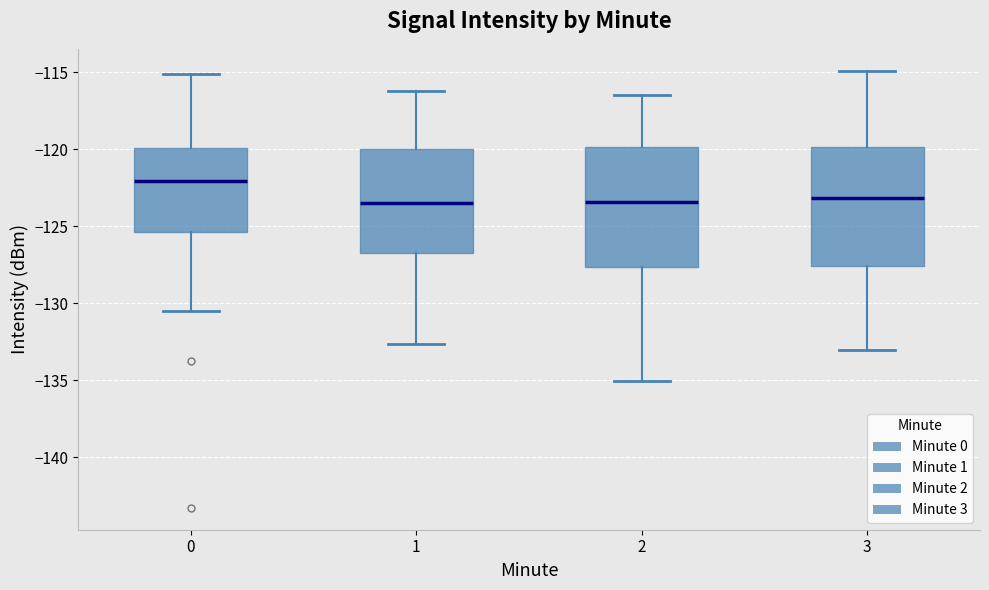

Reading left to right, transcribe this box plot: for each box, give where its median line is, the range the box spans, and where its two whiskers end, as read against the y-axis. The values are not printed on the chart, so give them approximately, as read against the axis.

0: median -122.0, box -125.5 to -120.0, whiskers -130.5 to -115.0
1: median -123.5, box -126.5 to -120.0, whiskers -132.5 to -116.0
2: median -123.5, box -127.5 to -120.0, whiskers -135.0 to -116.5
3: median -123.0, box -127.5 to -120.0, whiskers -133.0 to -115.0